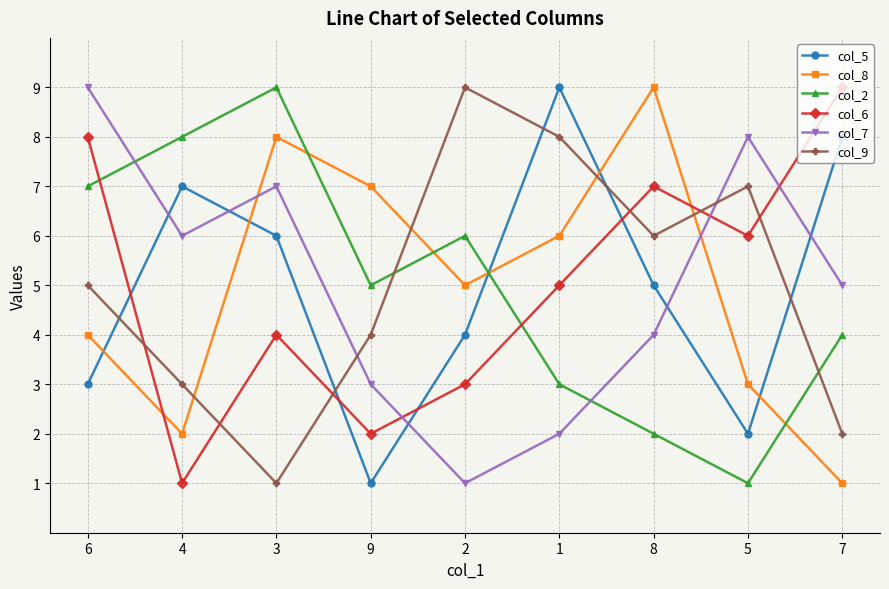

Between 6 and 1, which series saw the biggest shift?

col_7